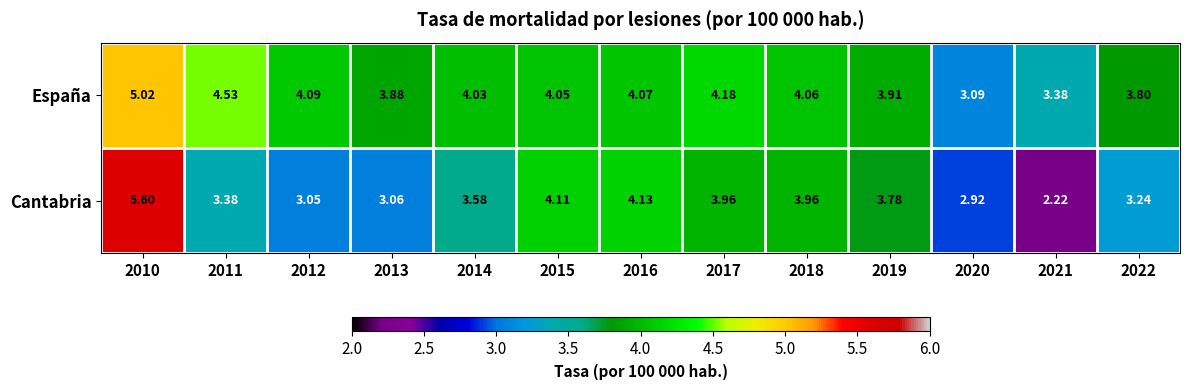

Is the value of Cantabria at 2015 greater than the value of España at 2020?

Yes